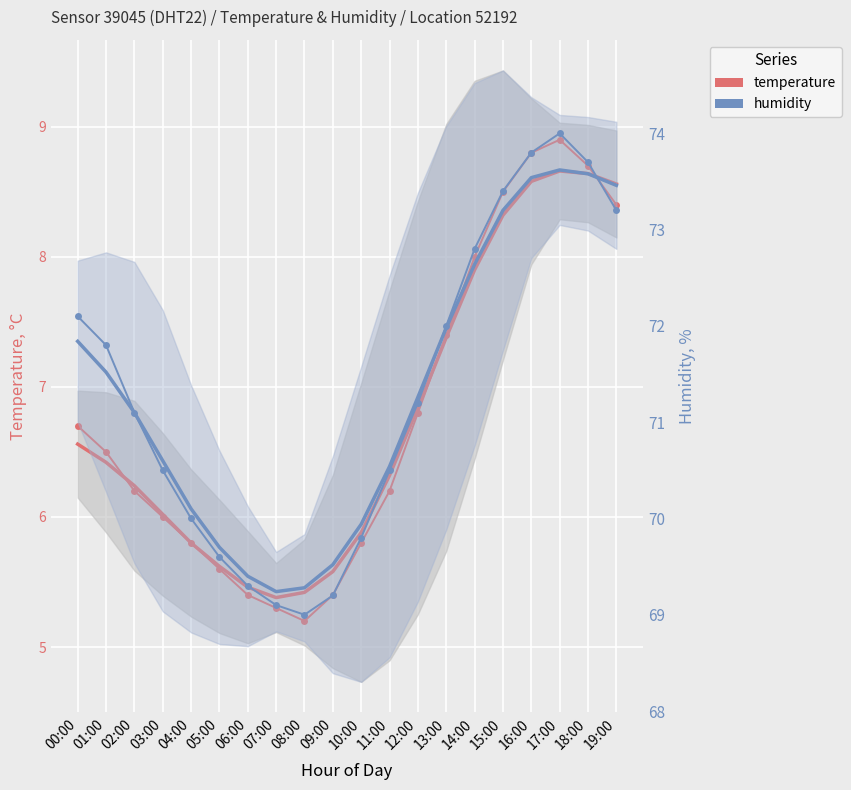

Which series has the largest range (max minus min)?

humidity